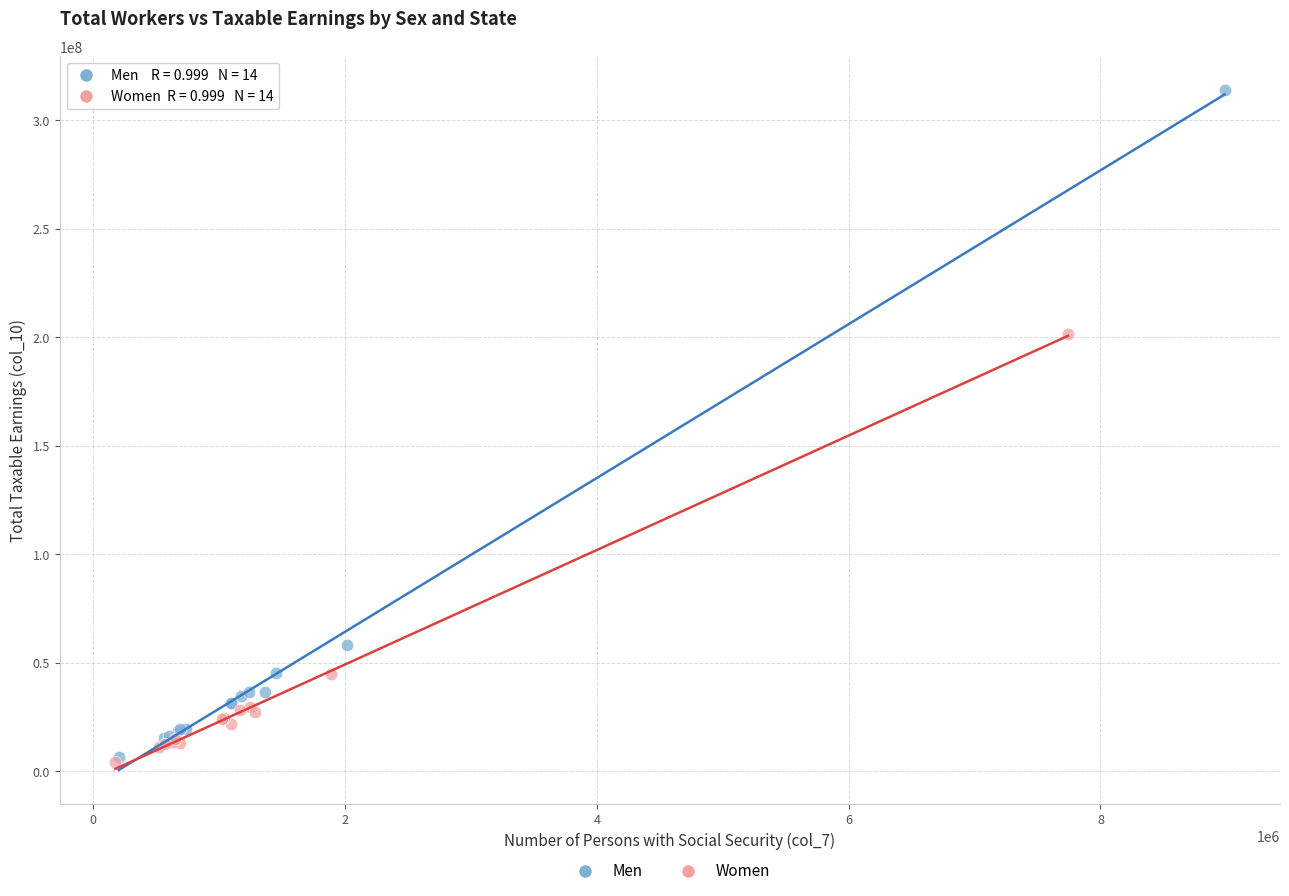

Which series has the widest spread of Y values?

Men